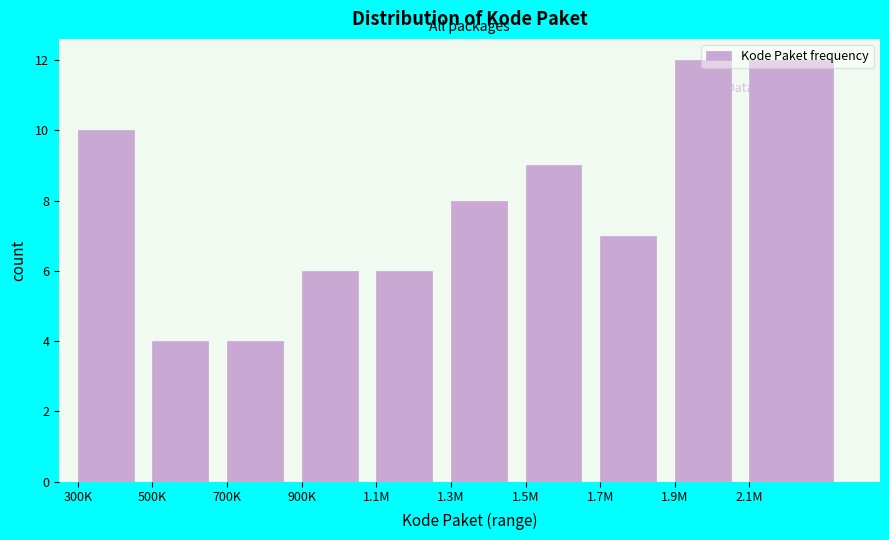

What is the change in value from 1.5M to 2.1M?

+3